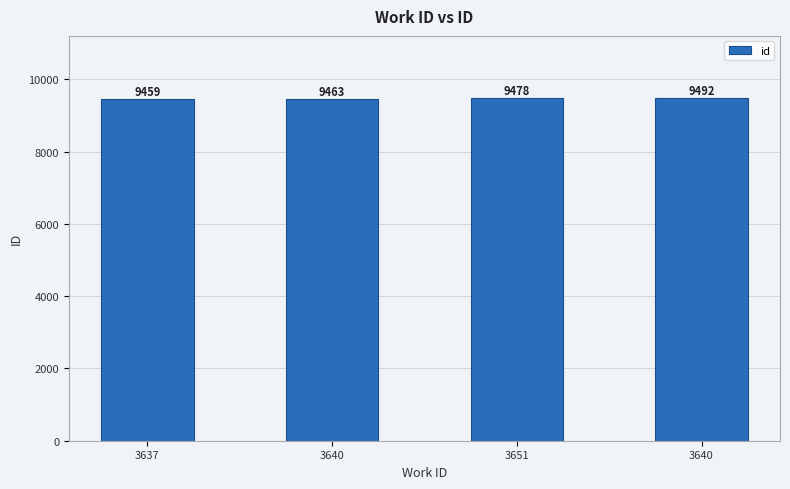

Reading left to right, list all the values displayed in this chart.

9459	9463	9478	9492